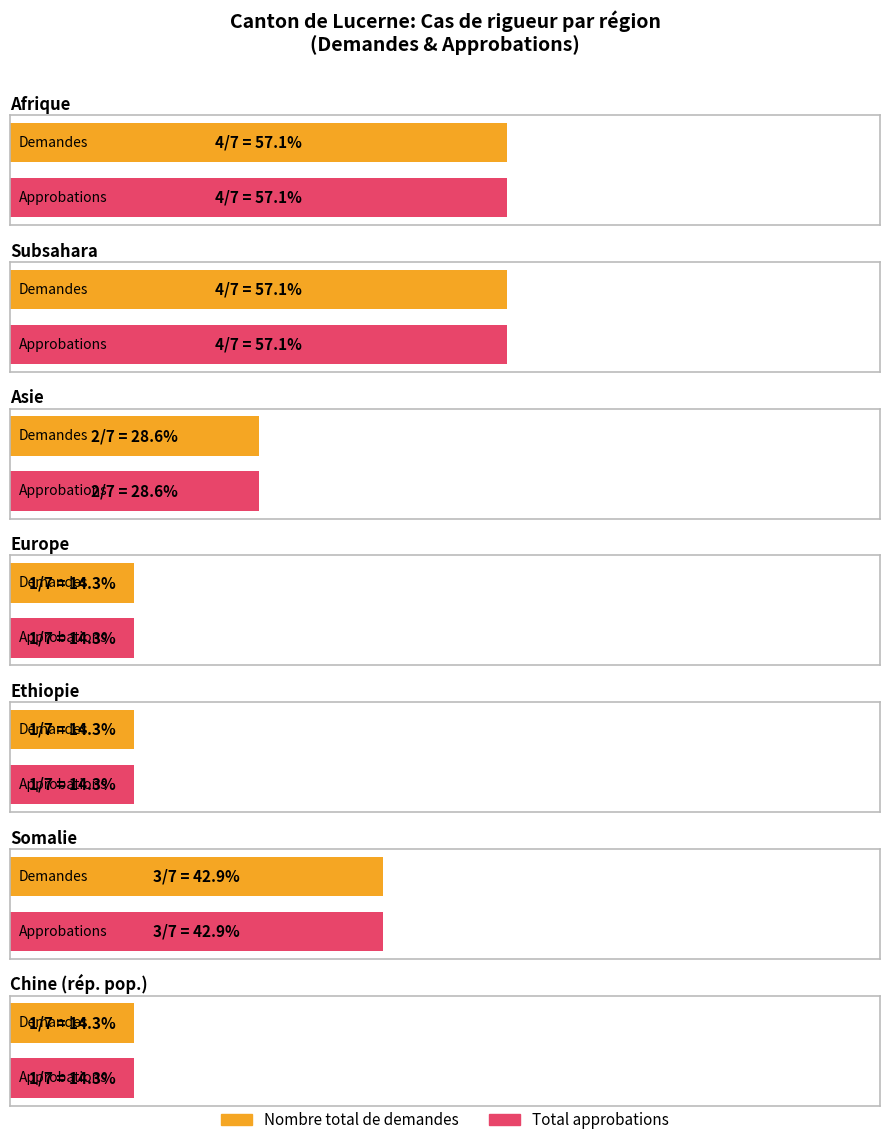

What is the average value of the Nombre total de demandes series?

2